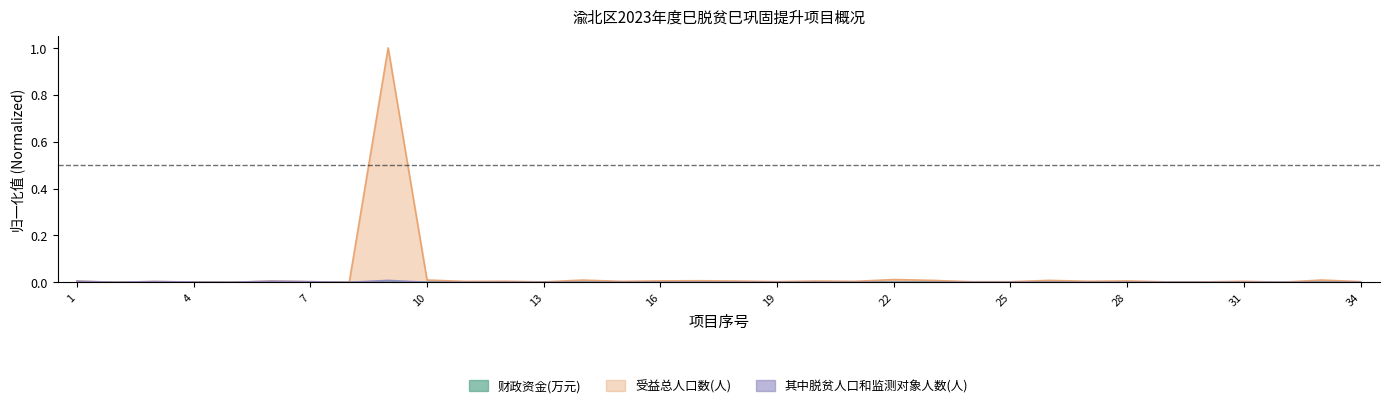

At which category is the sum across all series the highest?

9